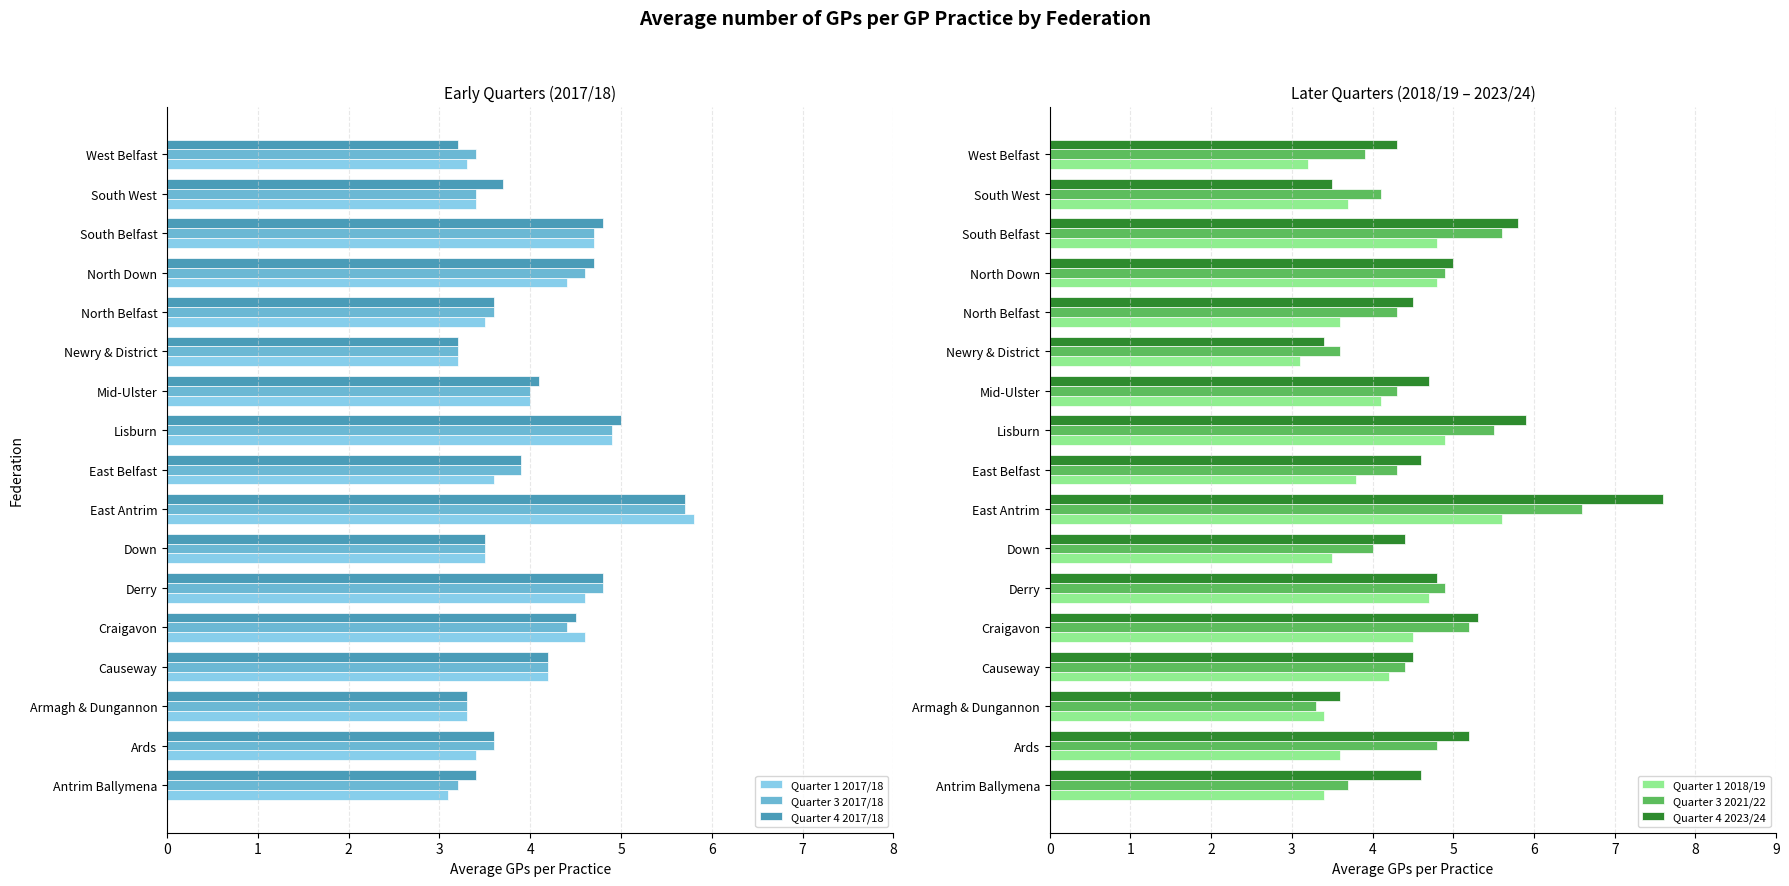

Which category has the highest value in the Quarter 3 2017/18 series?

East Antrim